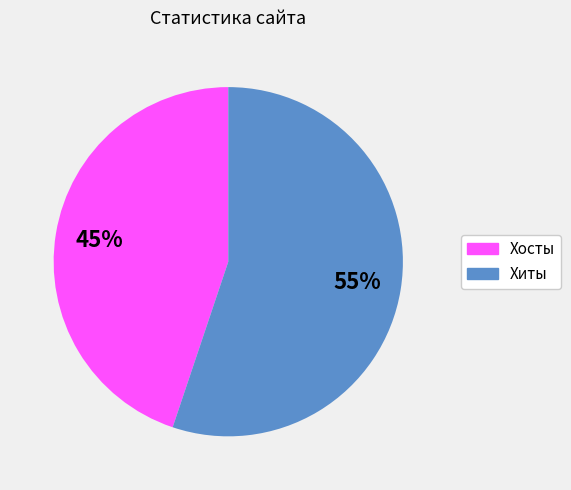

Count the number of slices in the pie.

2